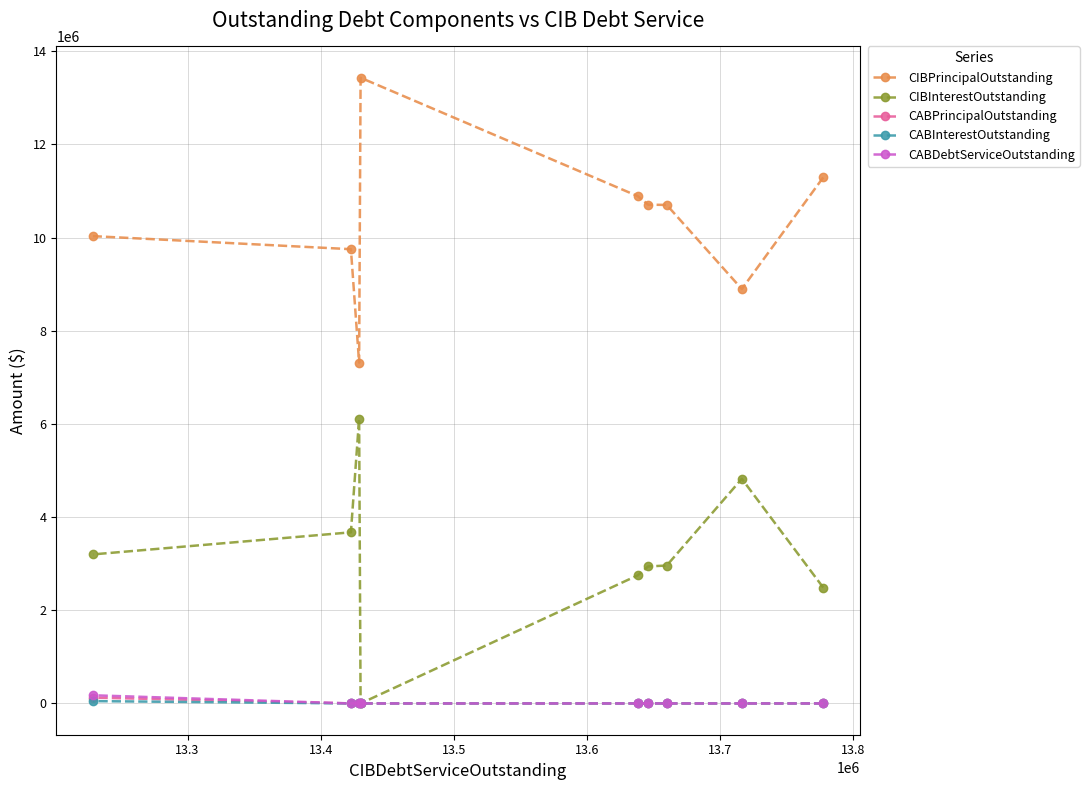

What is the value of the CIBPrincipalOutstanding point at the 5th from the left?

10890000.0